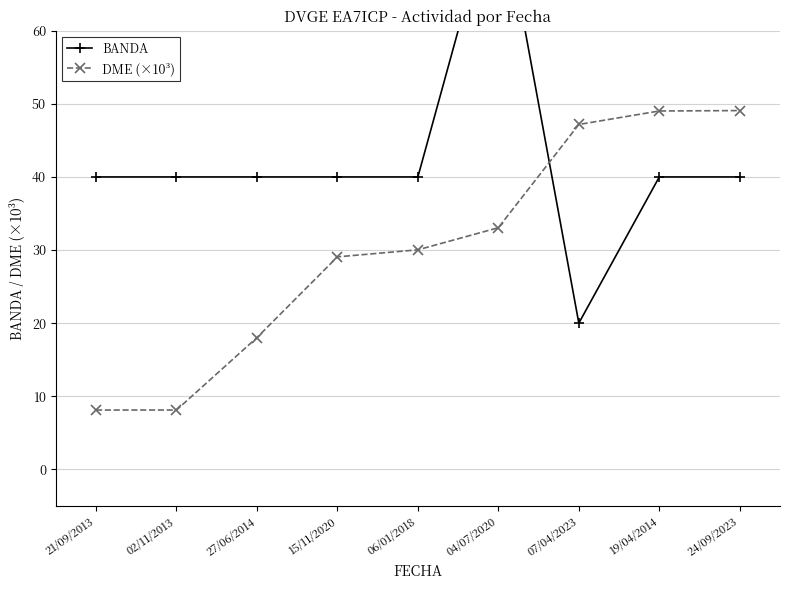

Between 02/11/2013 and 19/04/2014, which series saw the biggest shift?

DME (×10³)